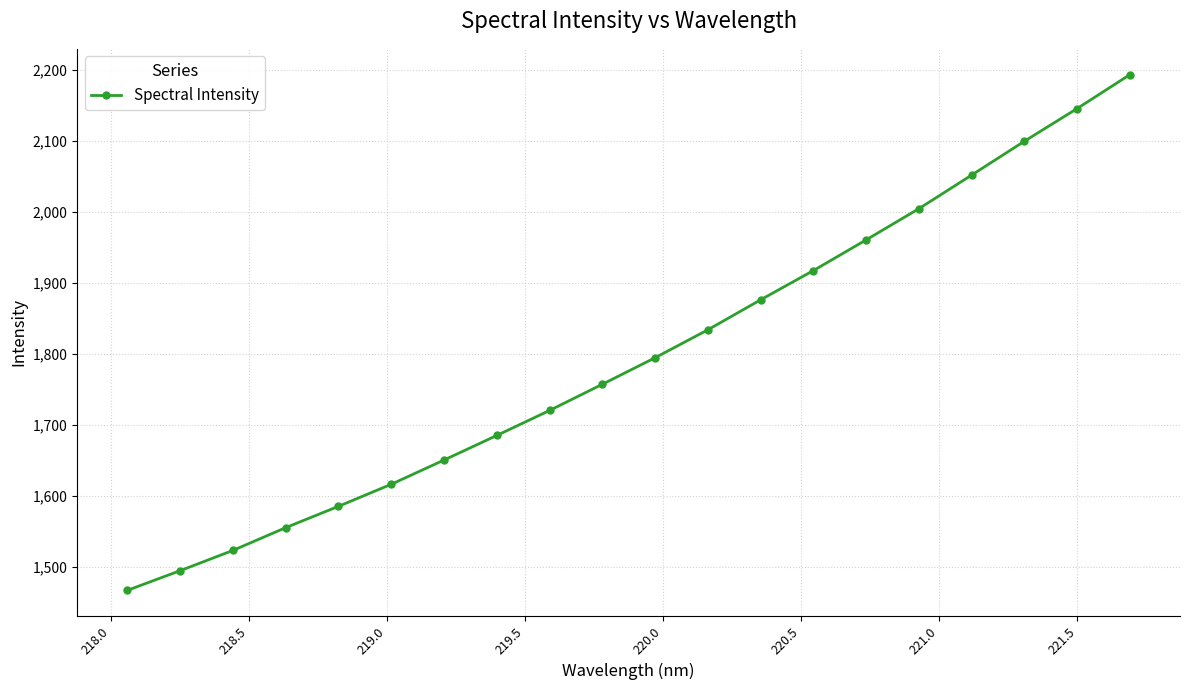

Reading left to right, list all the values displayed in this chart.

1467.4	1495.1	1523.6	1555.6	1585.6	1616.7	1650.8	1685.4	1720.6	1757.4	1794.7	1834.1	1876.3	1917.4	1960.6	2004.5	2051.7	2099.3	2145.3	2193.0